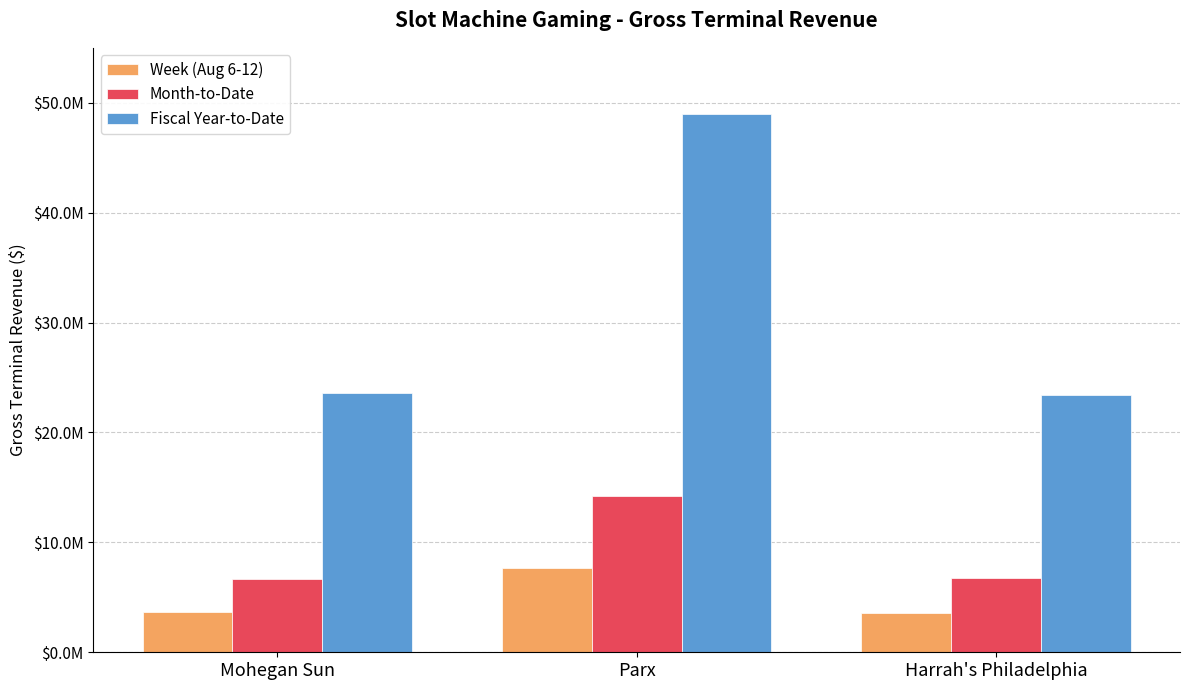

At which label does Fiscal Year-to-Date first exceed 23605601?

Mohegan Sun